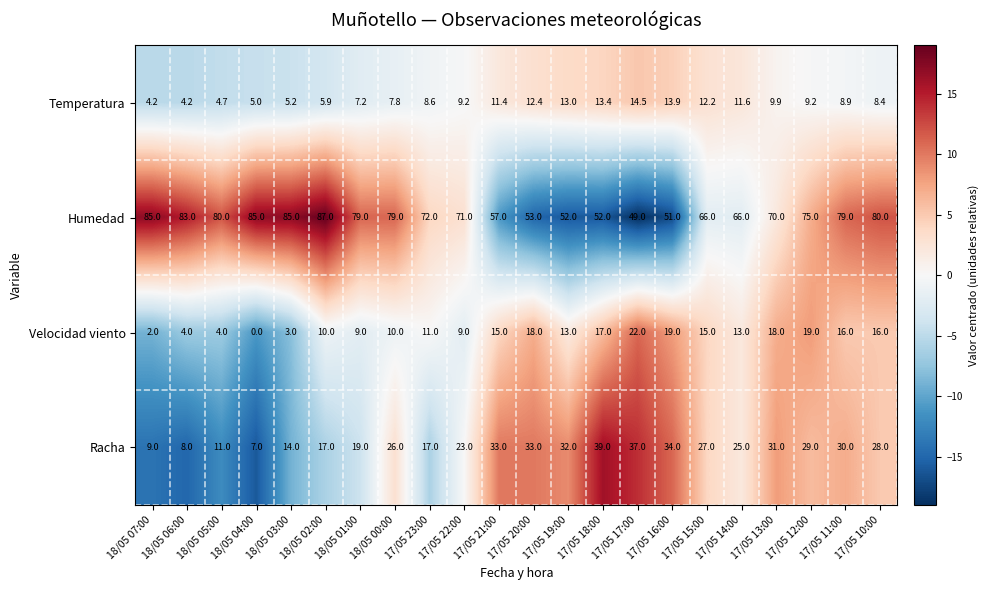

How many series are shown in this chart?

4